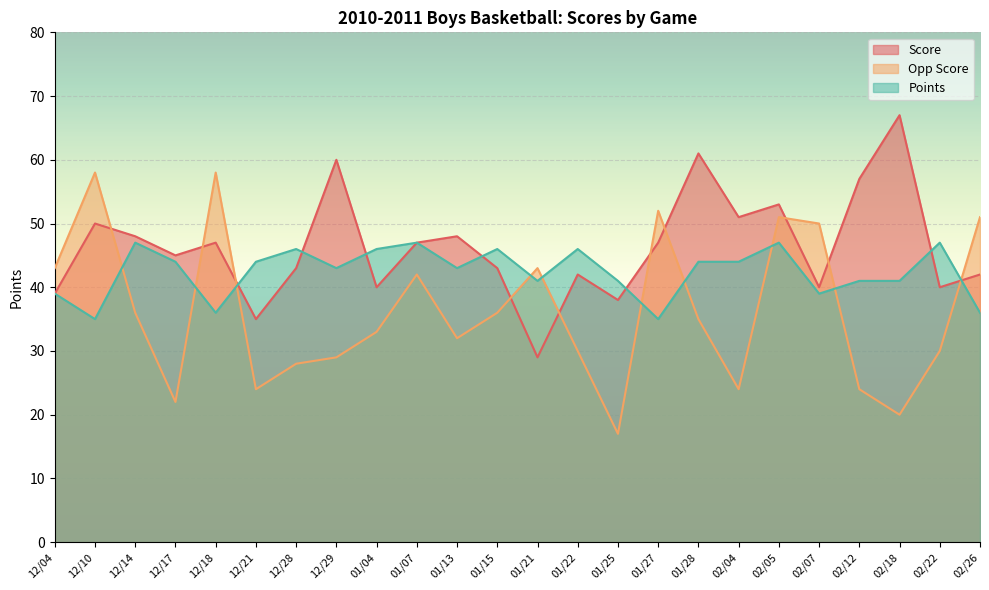

True or false: Score has a value of 40 at 02/22.

True